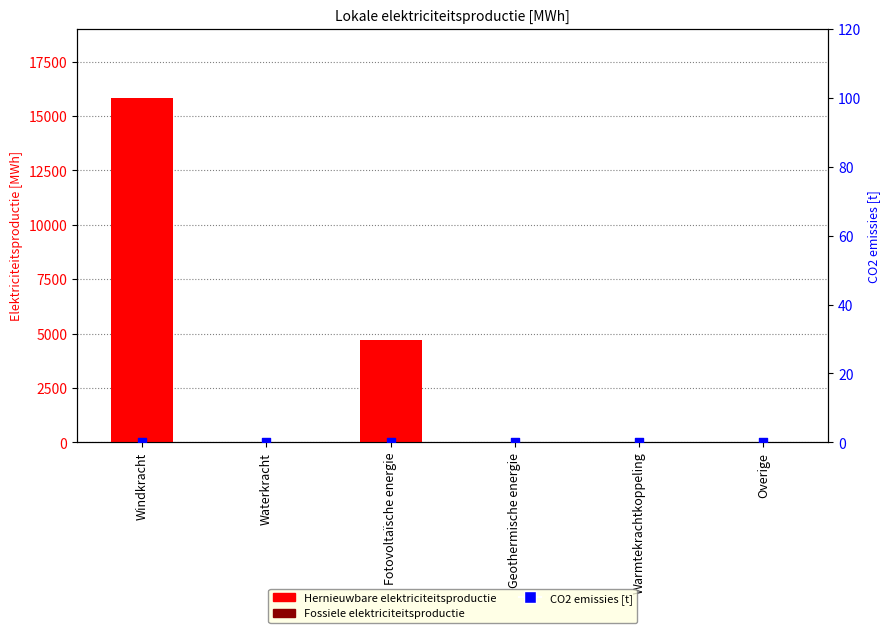

Which series has the largest Y range (max minus min)?

Hernieuwbare elektriciteitsproductie